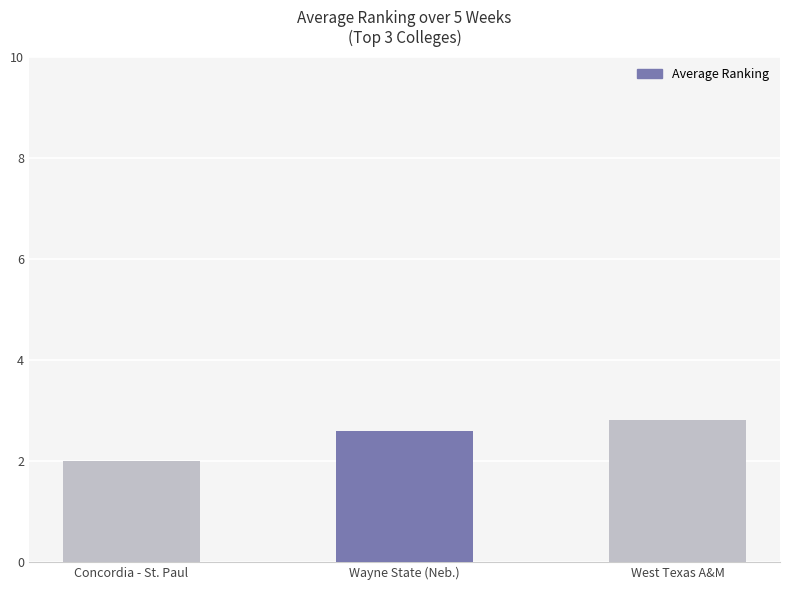

The value at Concordia - St. Paul is 2.0. True or false?

True